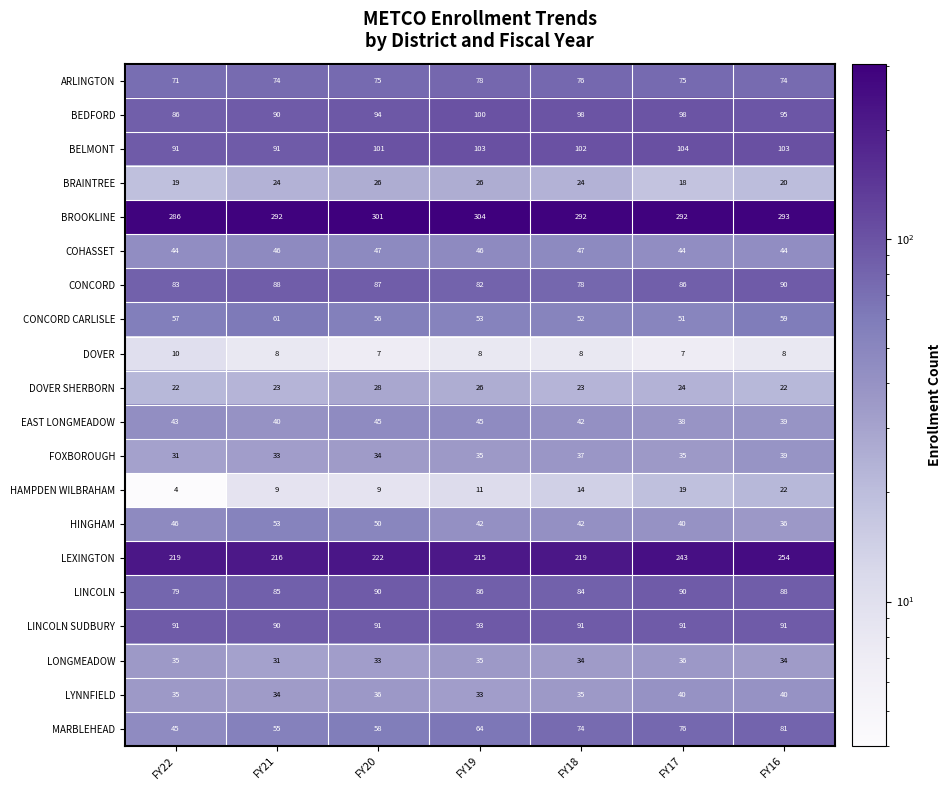

Is it true that DOVER equals 8 at FY16?

True